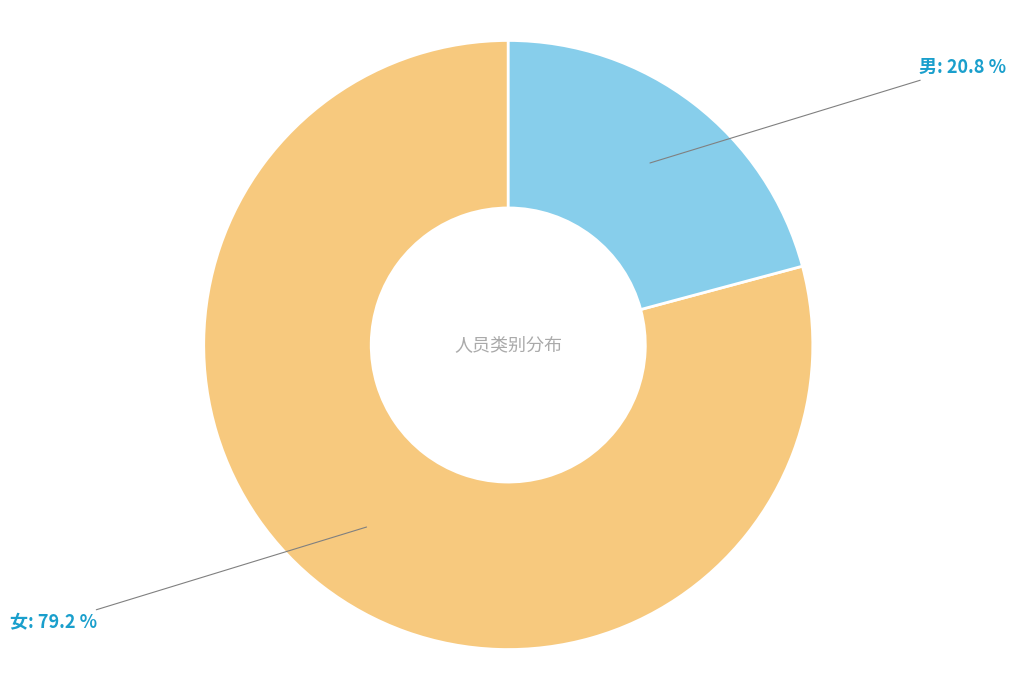

What is the total percentage of 男 and 女?

100.0%